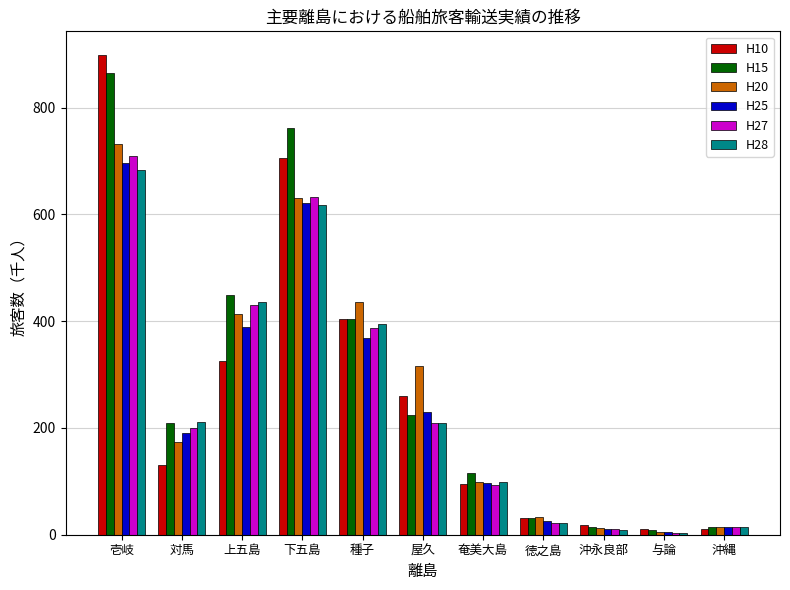

List the series in order of their peak value, highest first.

H10, H15, H20, H27, H25, H28